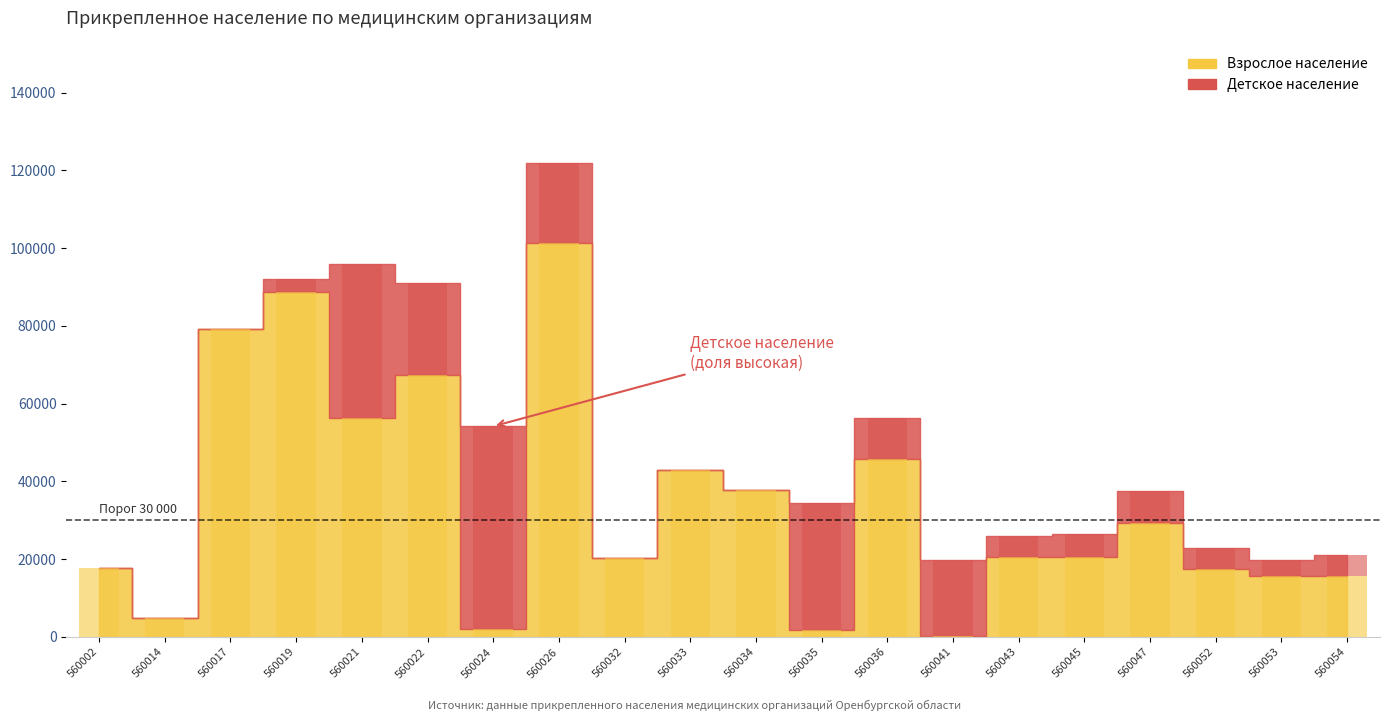

At how many categories does at least one series exceed 54731?

5